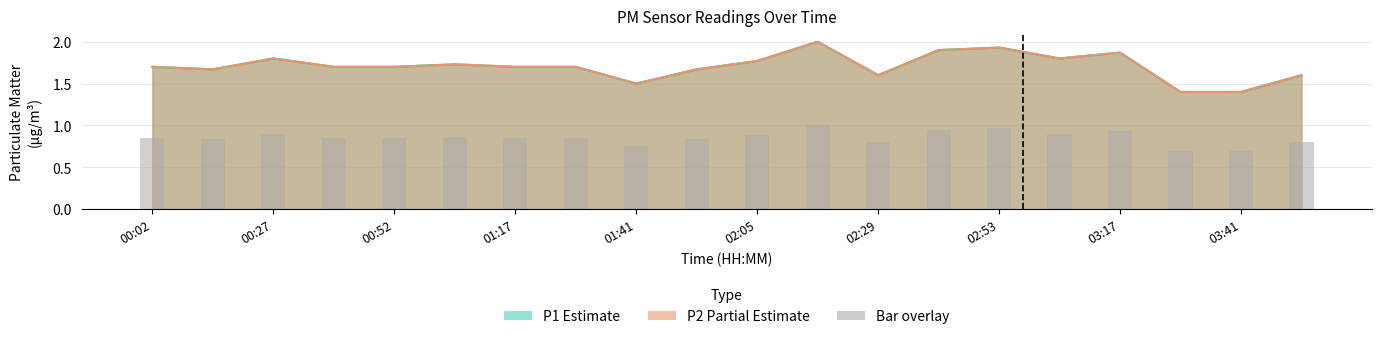

Which category has the highest value across all series?

11